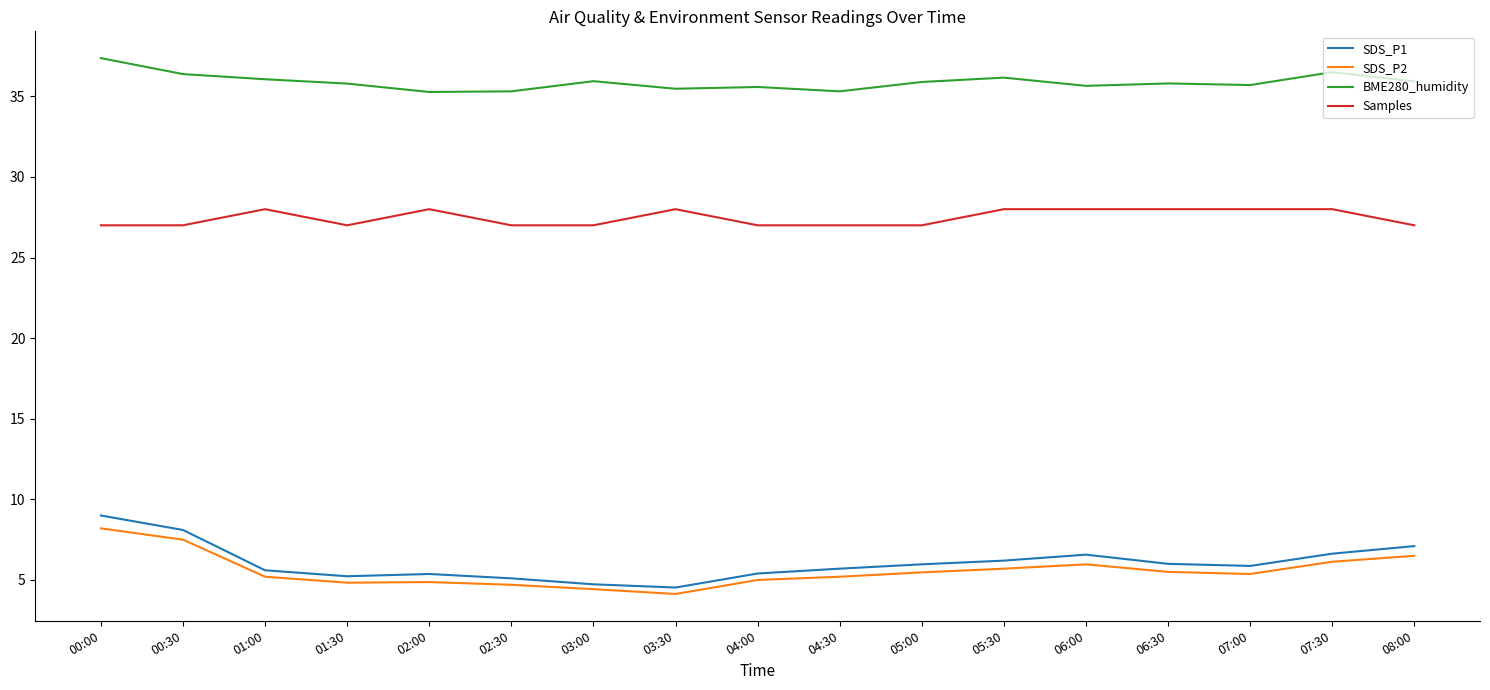

True or false: BME280_humidity and SDS_P1 cross at least once.

False